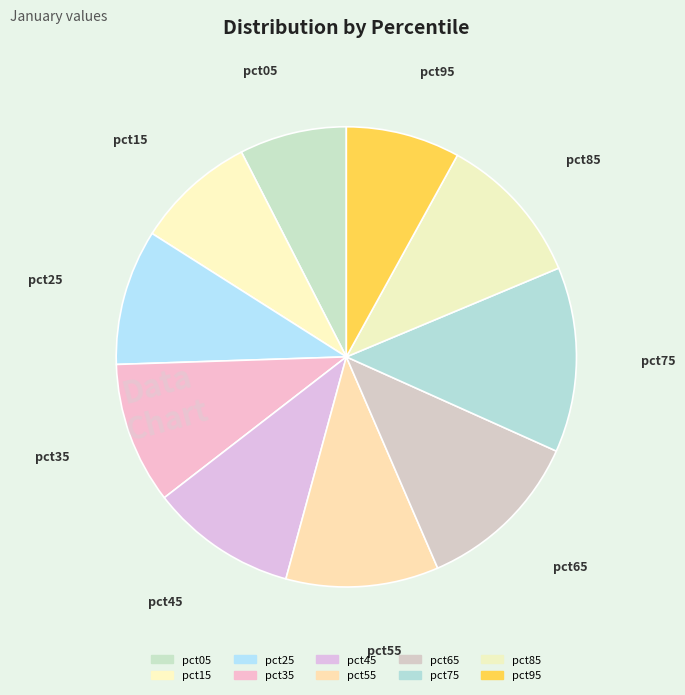

How many segments does this pie chart have?

10